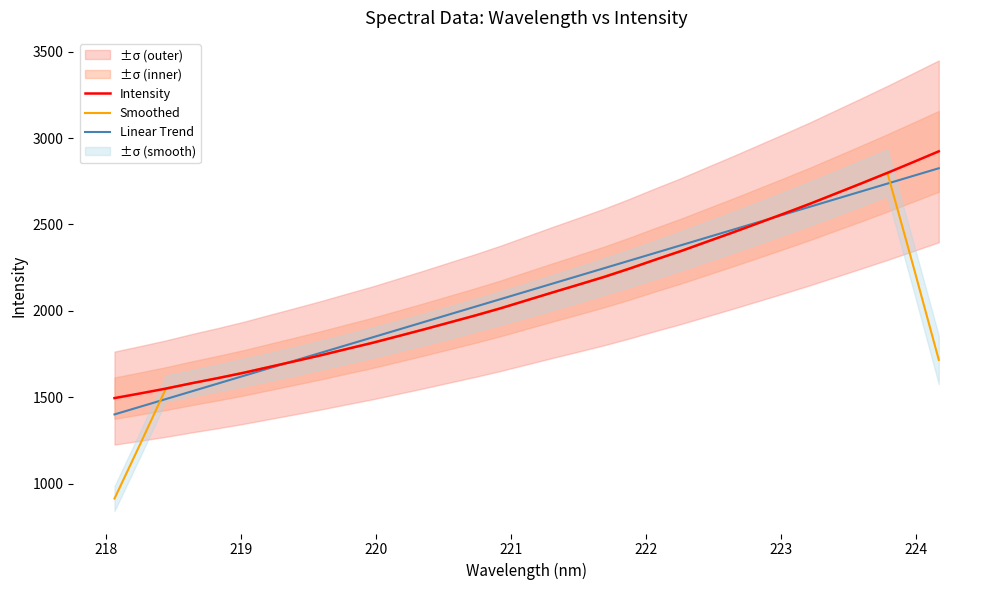

What is the value of the Smoothed point at the 29th from the left?

2679.8